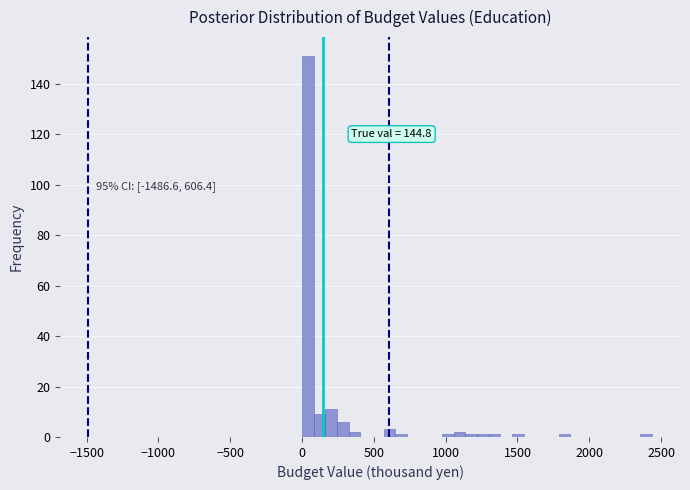

Read against the x-axis, roughly where is the centre of the tallest bar?

50